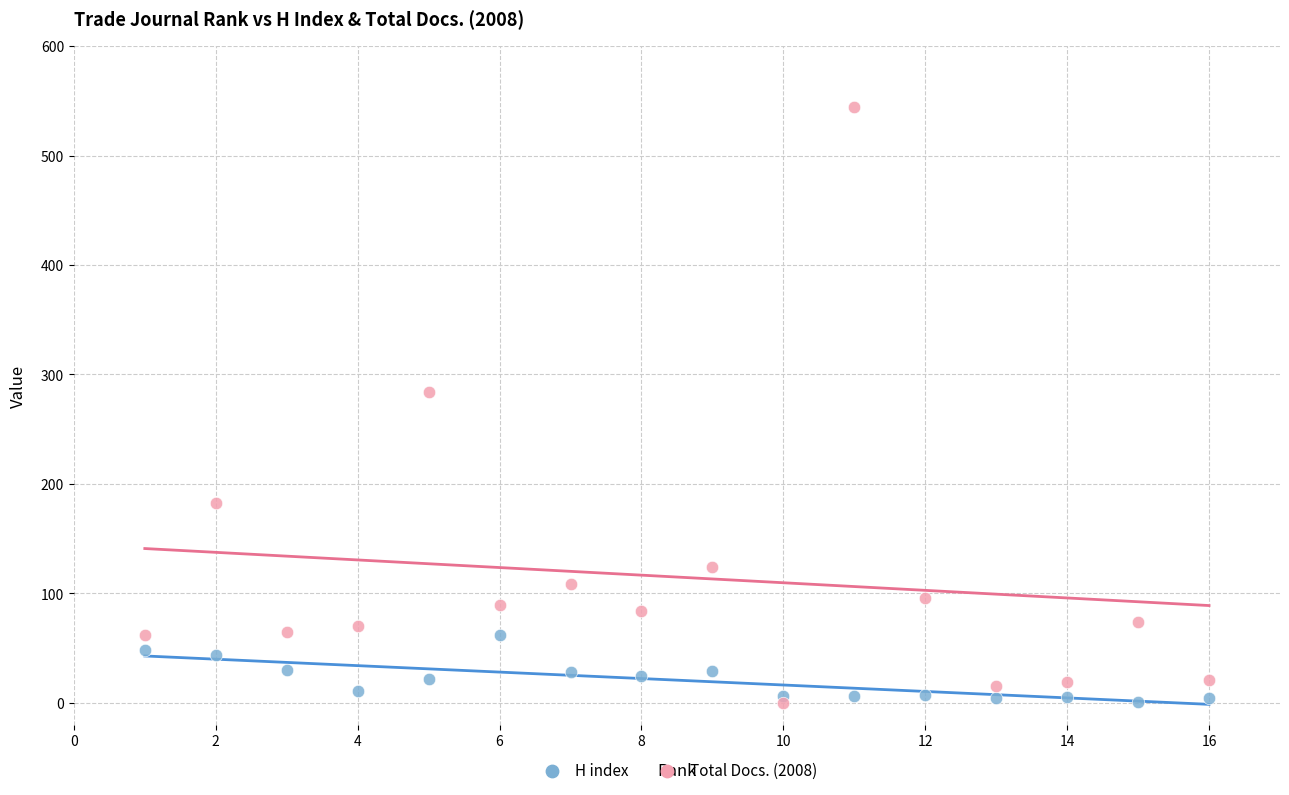

Across all series, what Y value is closest to 272?

284